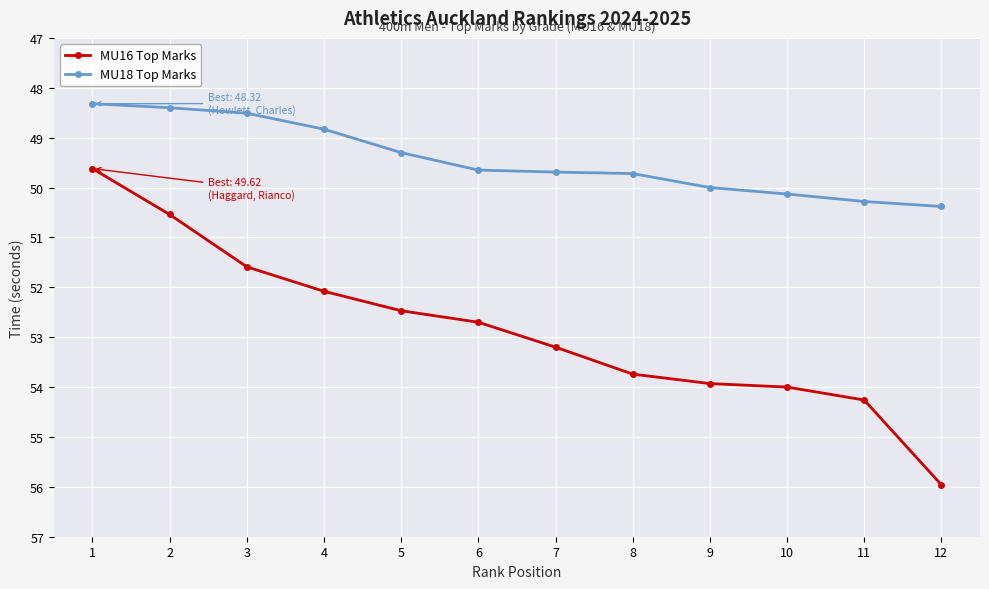

Does the chart display data point markers on the line(s)?

Yes